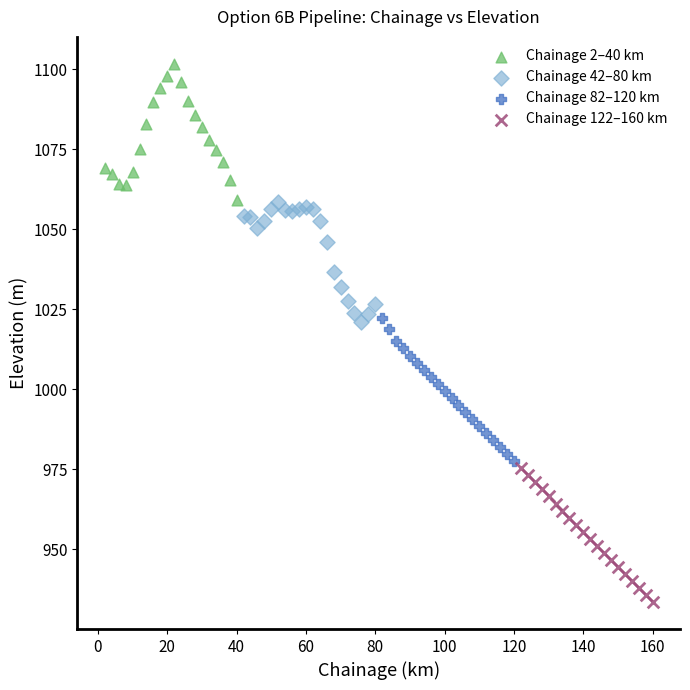

Which series contains the highest Y value?

Chainage 2–40 km